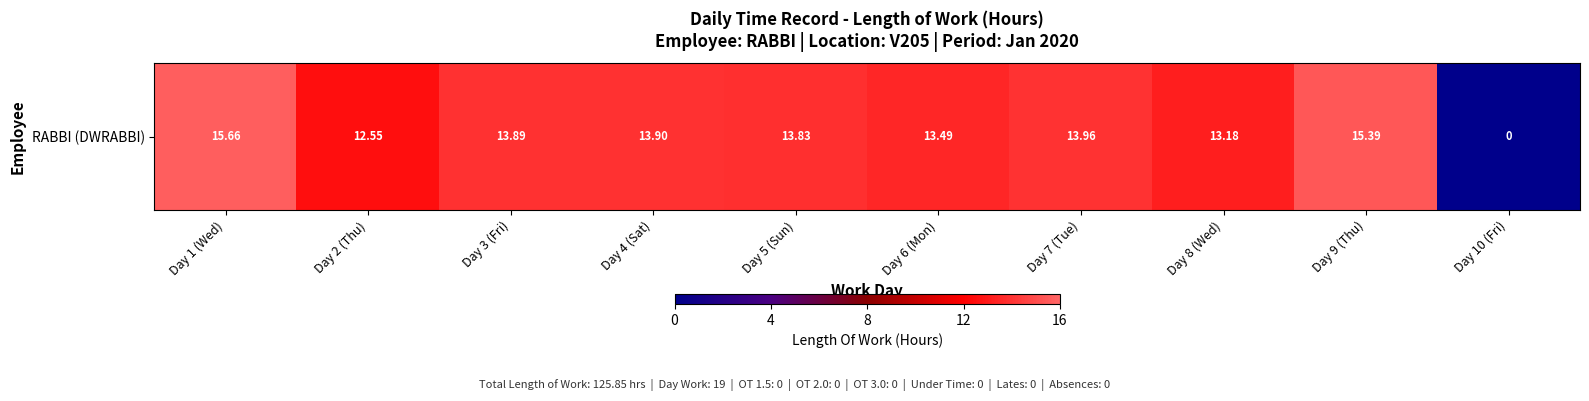

How many series are shown in this chart?

1